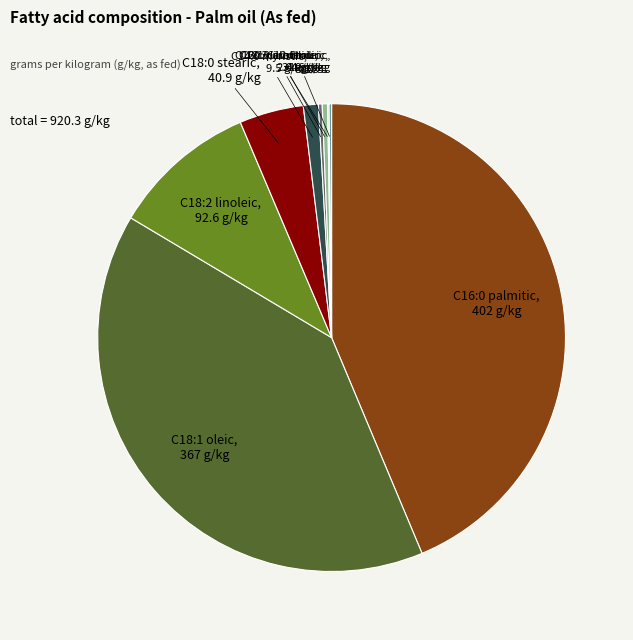

Is there any slice that represents more than half of the pie?

No